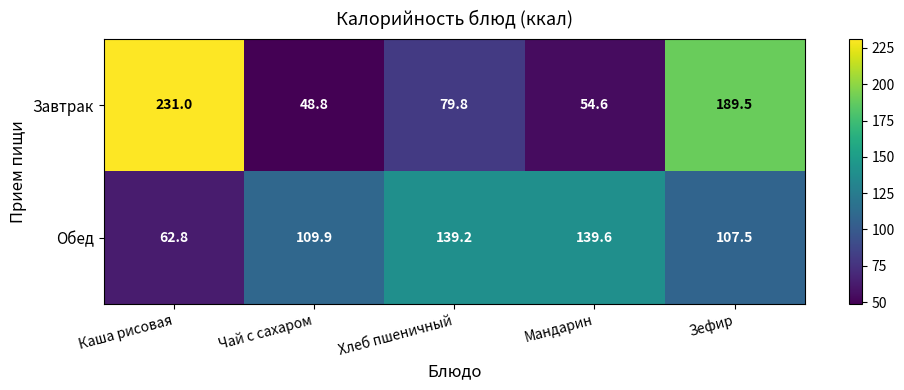

Where does the Завтрак series first go above 79?

Каша рисовая